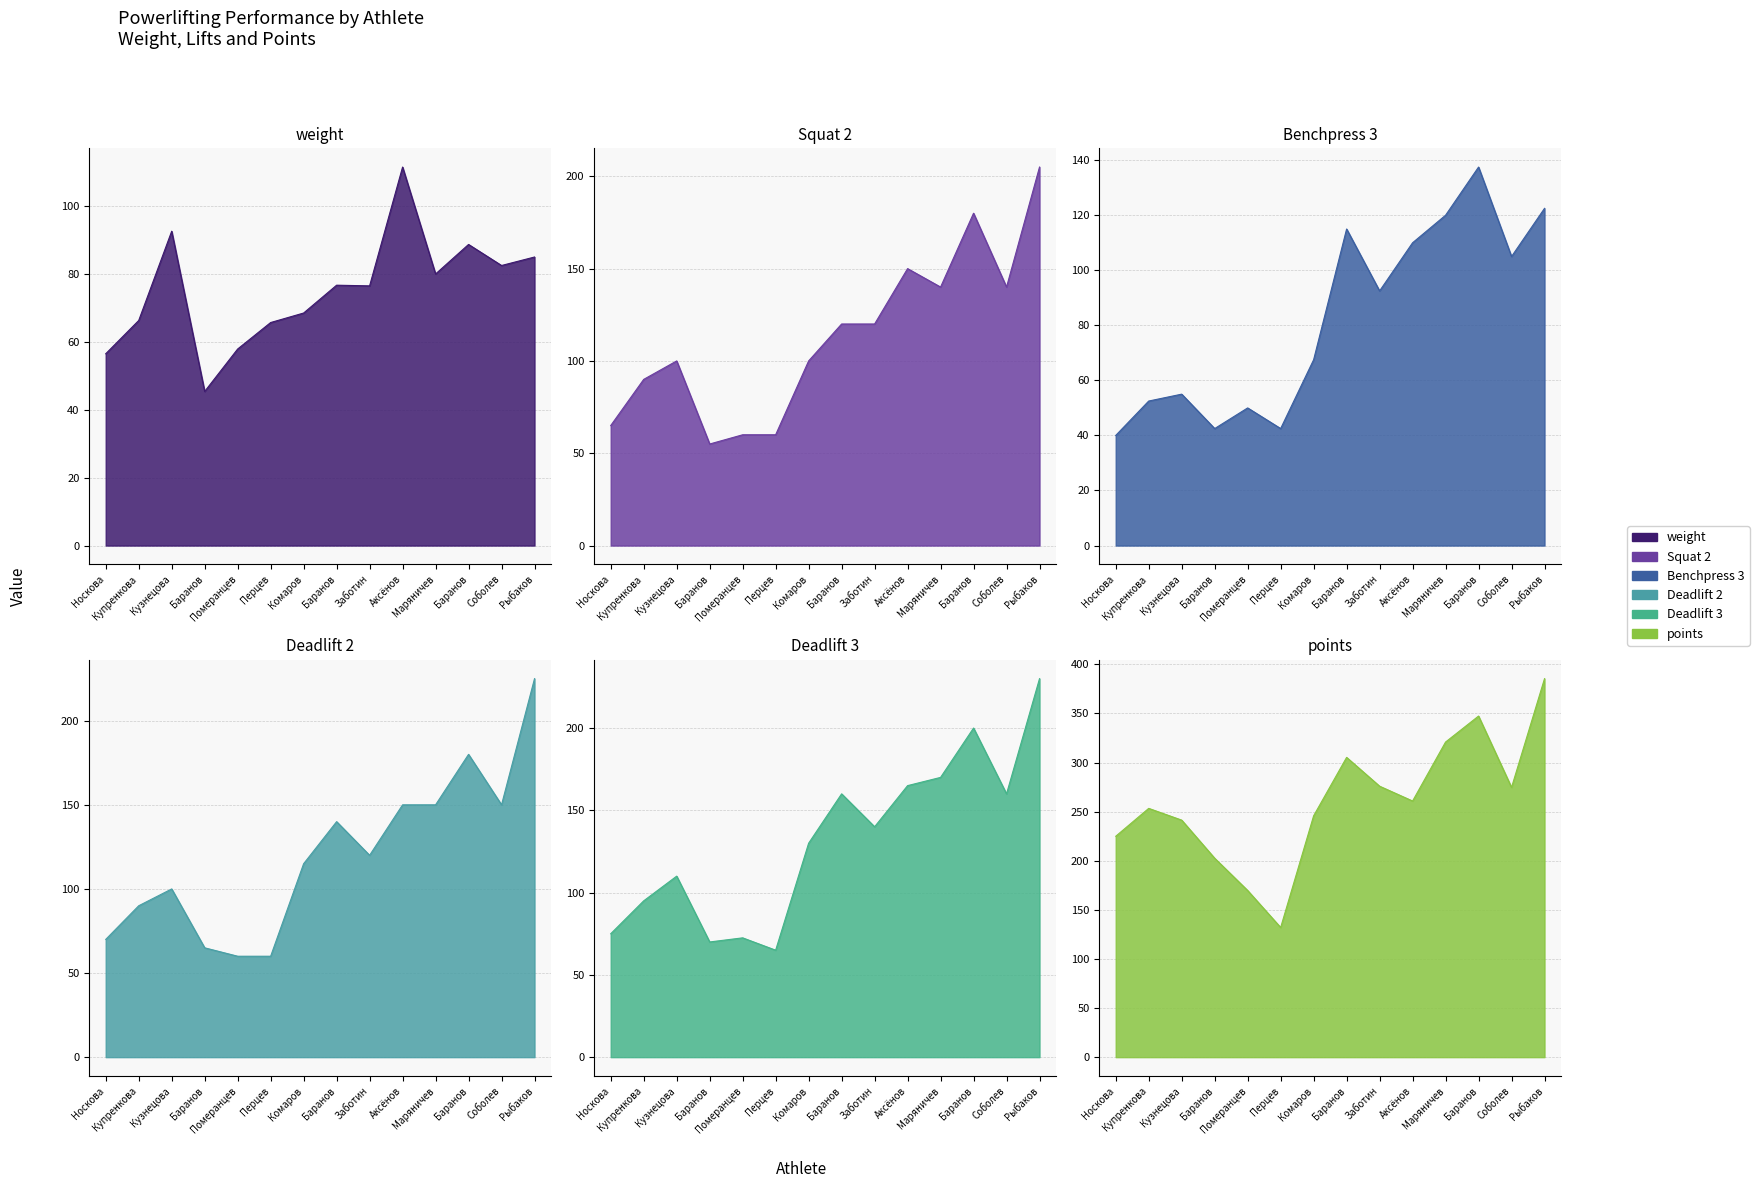

True or false: Benchpress 3 and Squat 2 intersect in this chart.

False